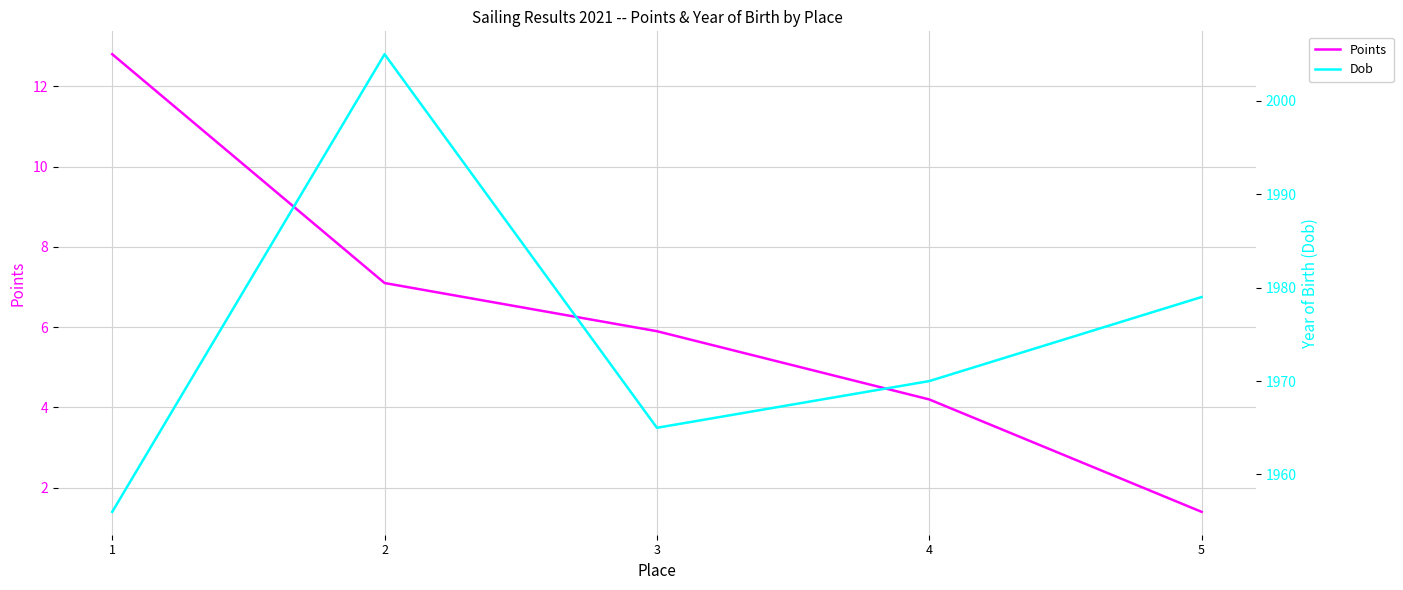

How many categories are shown in the chart?

5